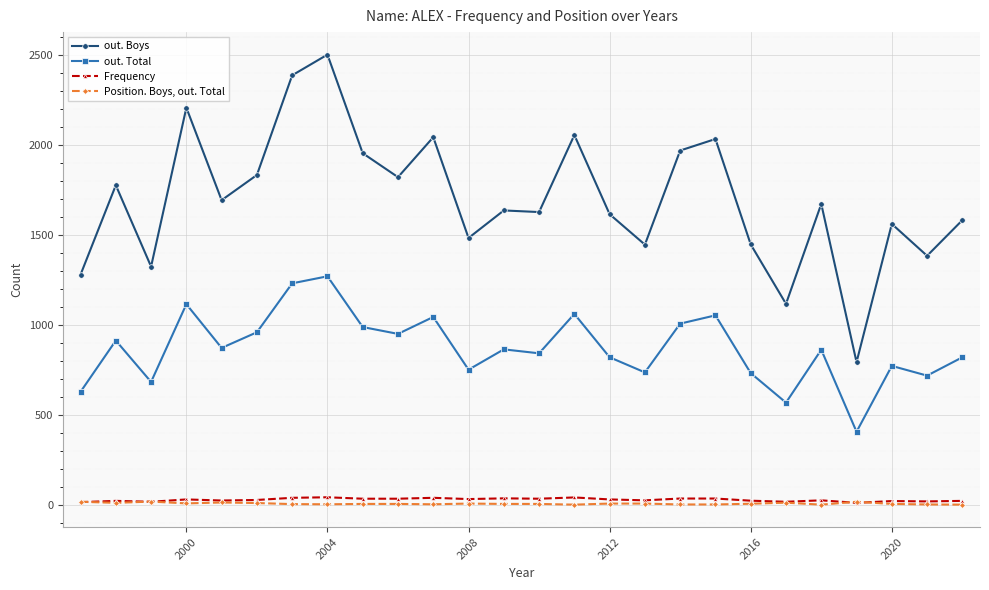

Which series has the largest range (max minus min)?

out. Boys